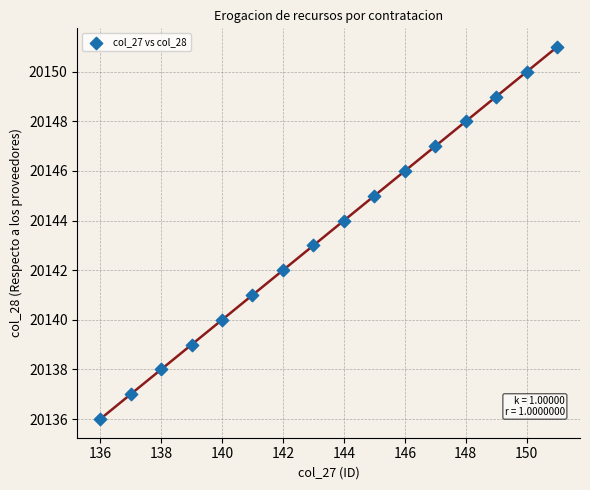

What is the range of X values (max minus min)?

15